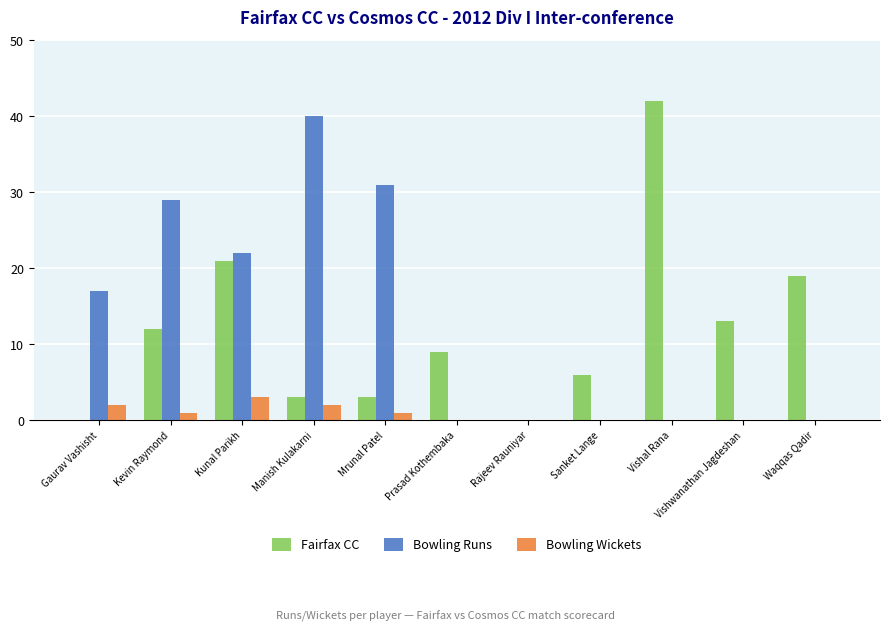

Is it true that Bowling Runs equals 31 at Mrunal Patel?

True